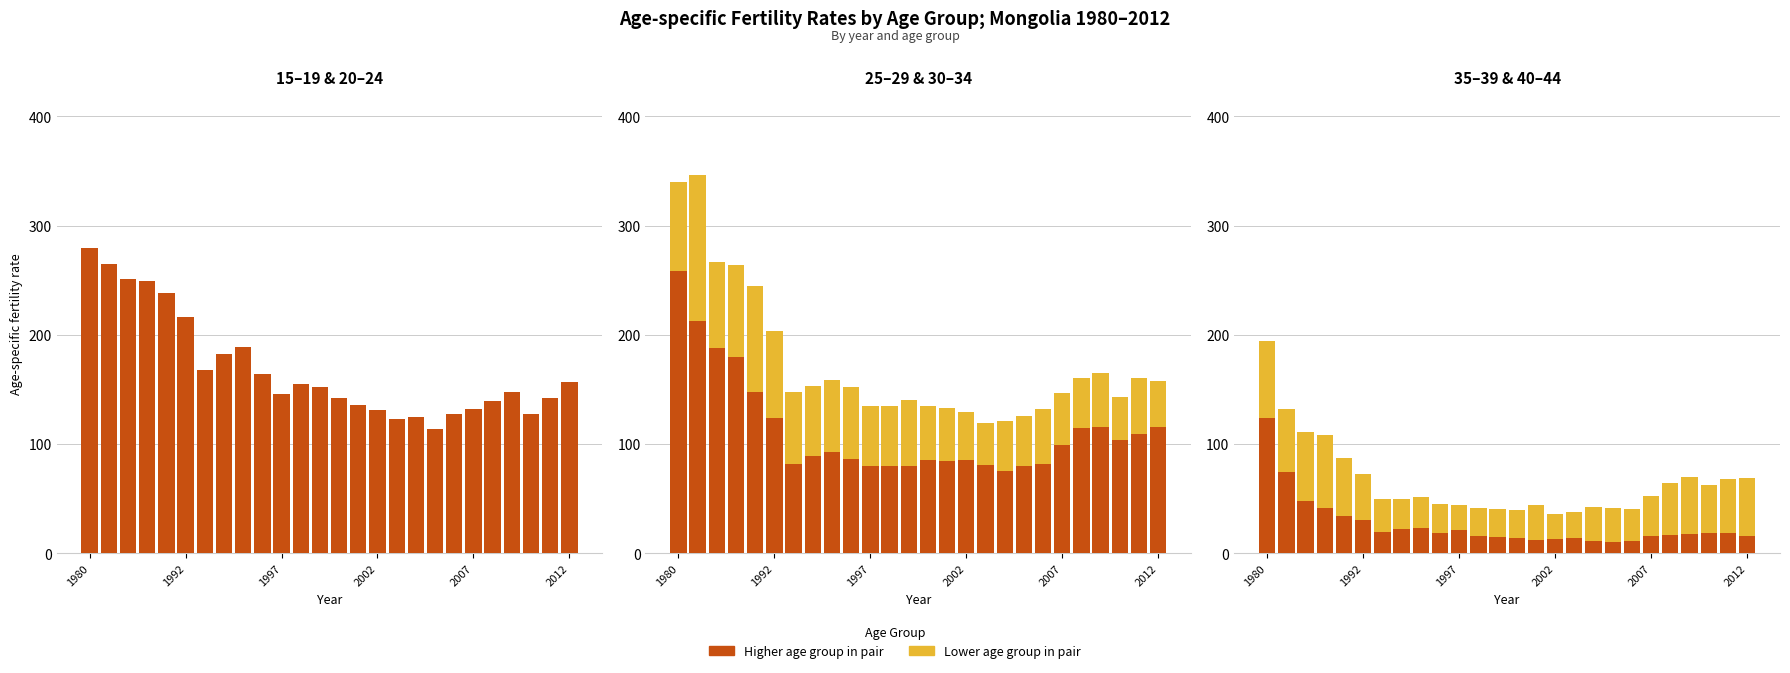

Is it true that 20-24 equals 241.9 at 1994?

False